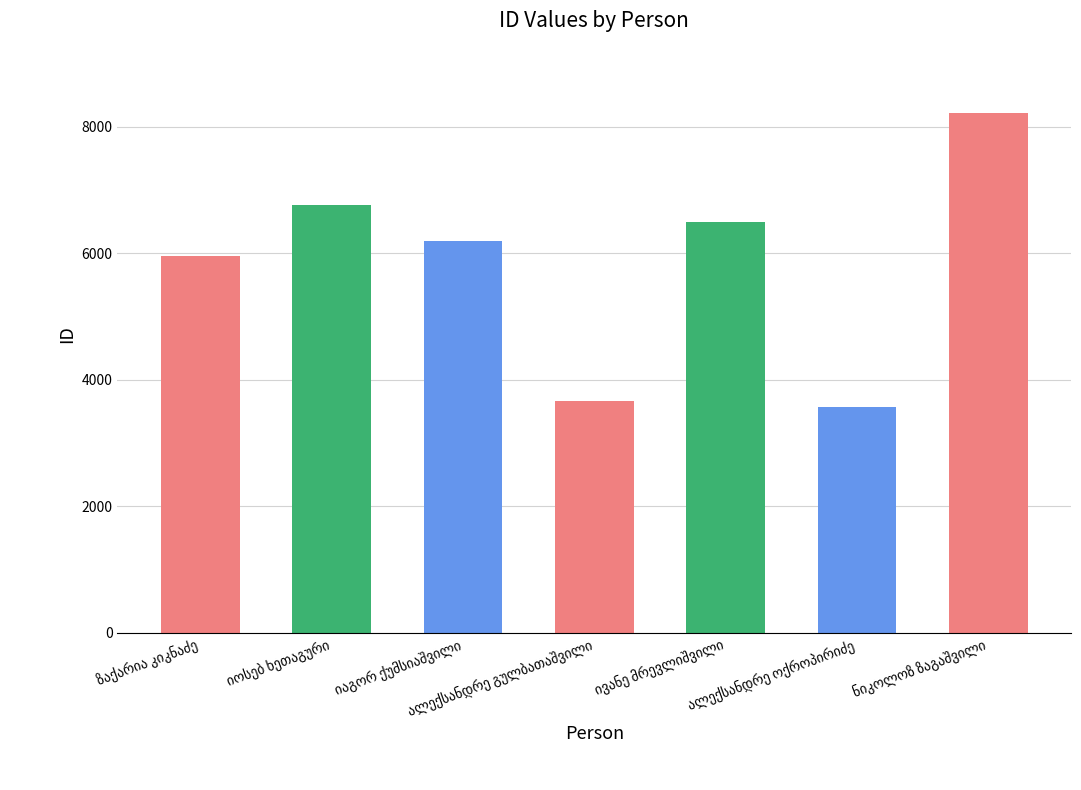

What is the value of the 3rd bar from the left?

6188